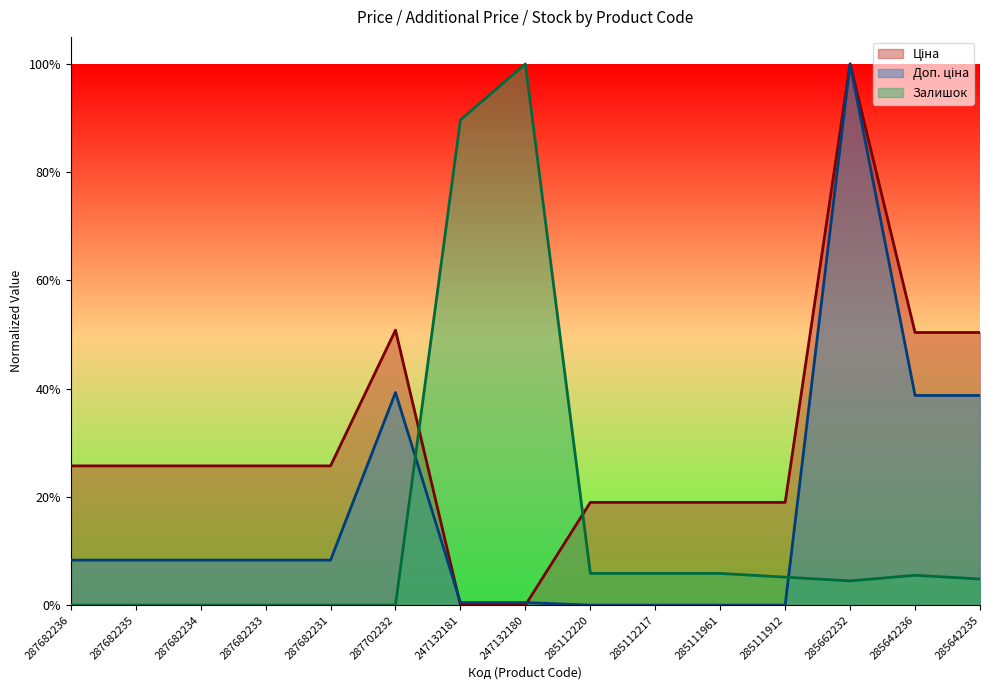

How many intersections are there between Залишок and Доп. ціна?

2